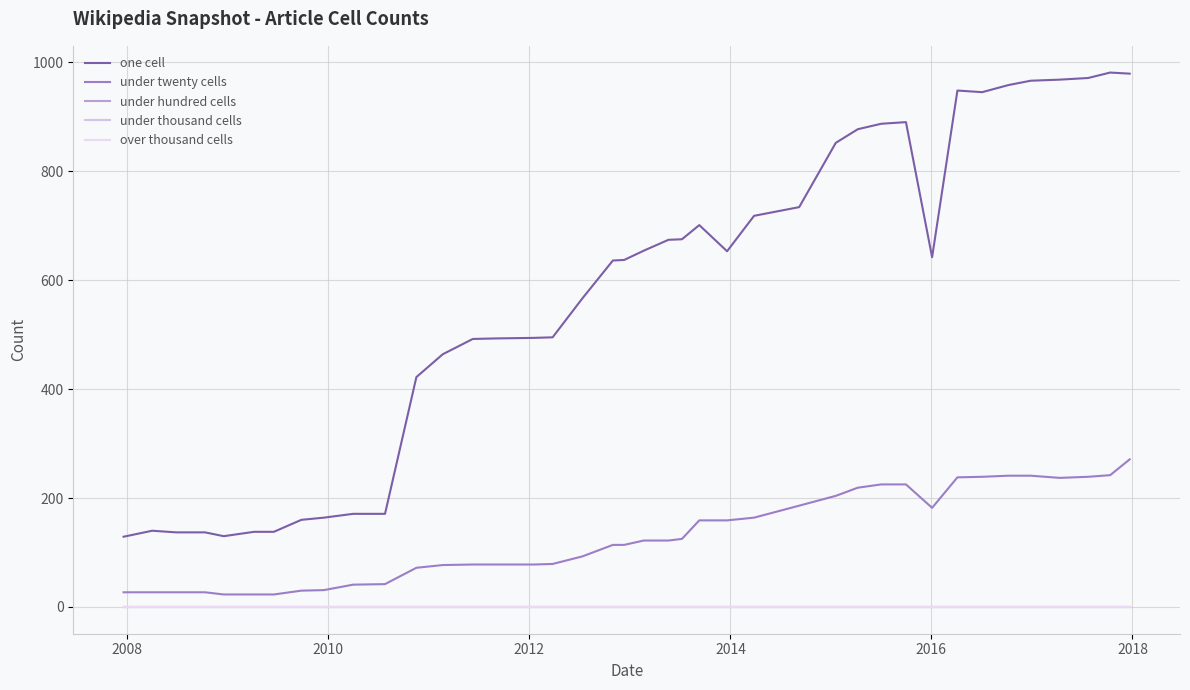

Does the chart have visible grid lines?

Yes